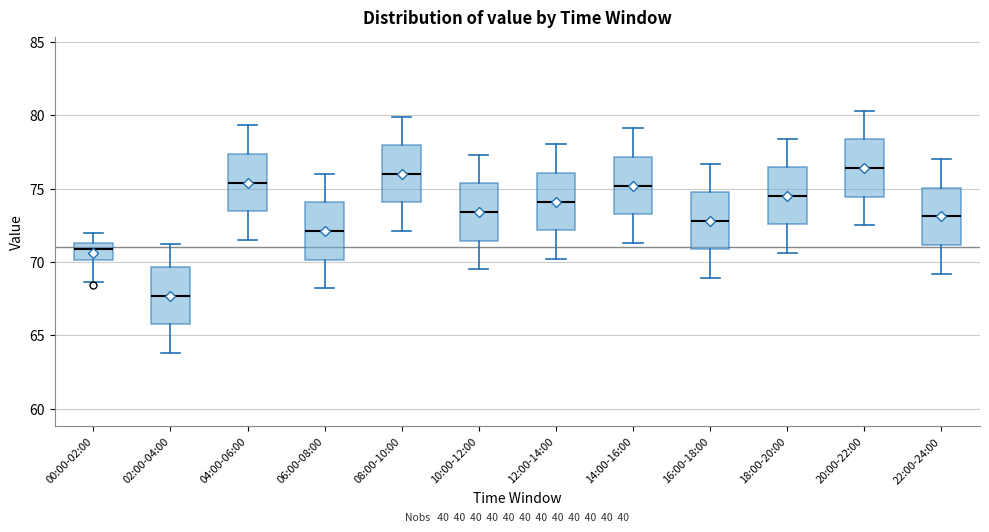

Reading left to right, read every box against the y-axis: the position of its median line, the range the box covers, and the ends of its whiskers. The values are not printed on the chart, so give them approximately, as read against the axis.

00:00-02:00: median 71.0, box 70.0 to 71.5, whiskers 68.5 to 72.0
02:00-04:00: median 67.5, box 66.0 to 69.5, whiskers 64.0 to 71.0
04:00-06:00: median 75.5, box 73.5 to 77.5, whiskers 71.5 to 79.5
06:00-08:00: median 72.0, box 70.0 to 74.0, whiskers 68.0 to 76.0
08:00-10:00: median 76.0, box 74.0 to 78.0, whiskers 72.0 to 80.0
10:00-12:00: median 73.5, box 71.5 to 75.5, whiskers 69.5 to 77.5
12:00-14:00: median 74.0, box 72.0 to 76.0, whiskers 70.0 to 78.0
14:00-16:00: median 75.0, box 73.5 to 77.0, whiskers 71.5 to 79.0
16:00-18:00: median 73.0, box 71.0 to 75.0, whiskers 69.0 to 76.5
18:00-20:00: median 74.5, box 72.5 to 76.5, whiskers 70.5 to 78.5
20:00-22:00: median 76.5, box 74.5 to 78.5, whiskers 72.5 to 80.5
22:00-24:00: median 73.0, box 71.0 to 75.0, whiskers 69.0 to 77.0